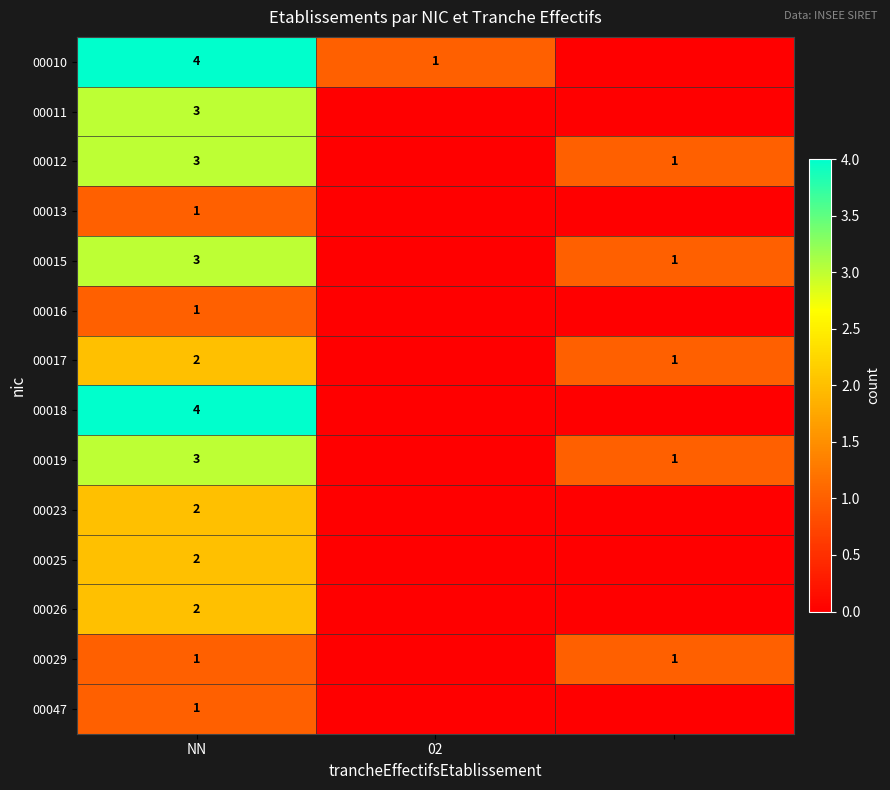

True or false: 00018 has a value of 4 at NN.

True